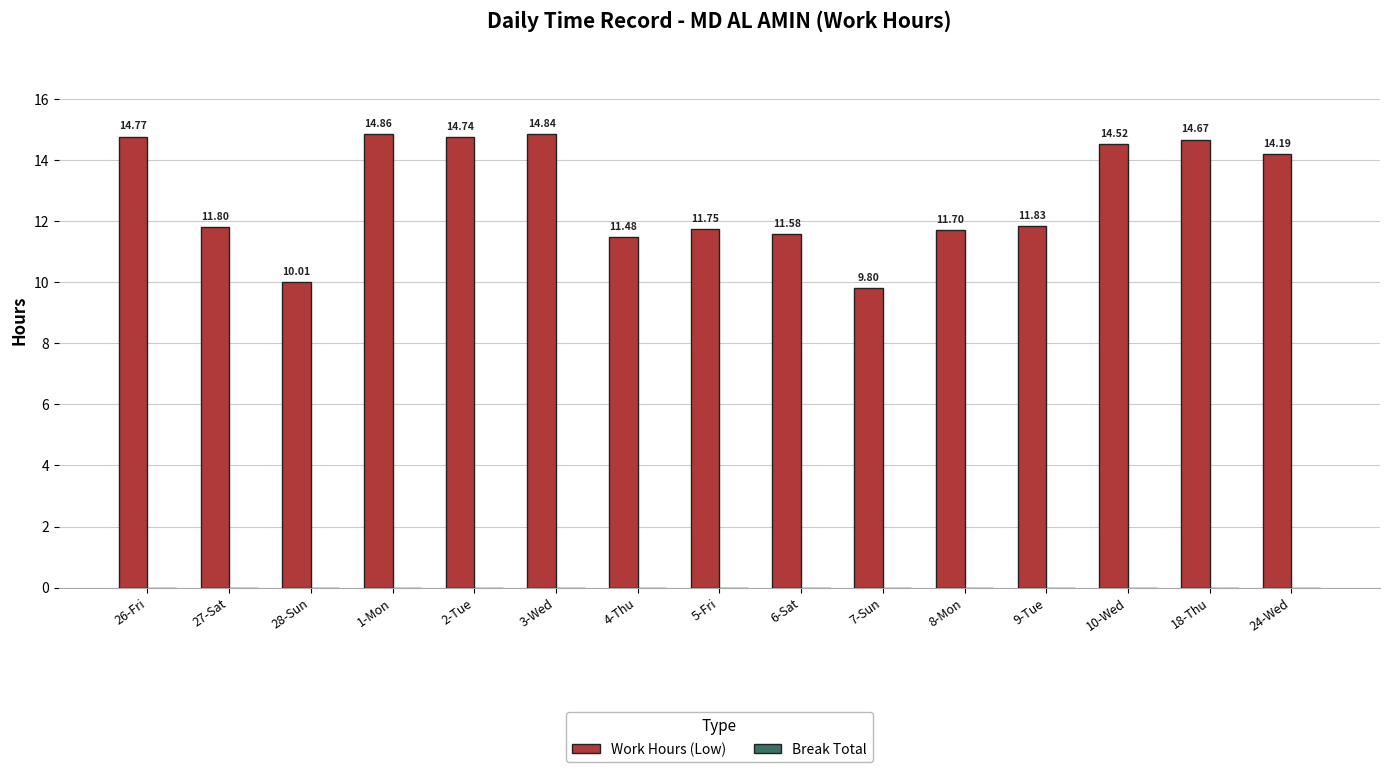

Approximately how many times larger is the value at 3-Wed compared to 28-Sun?

1.5